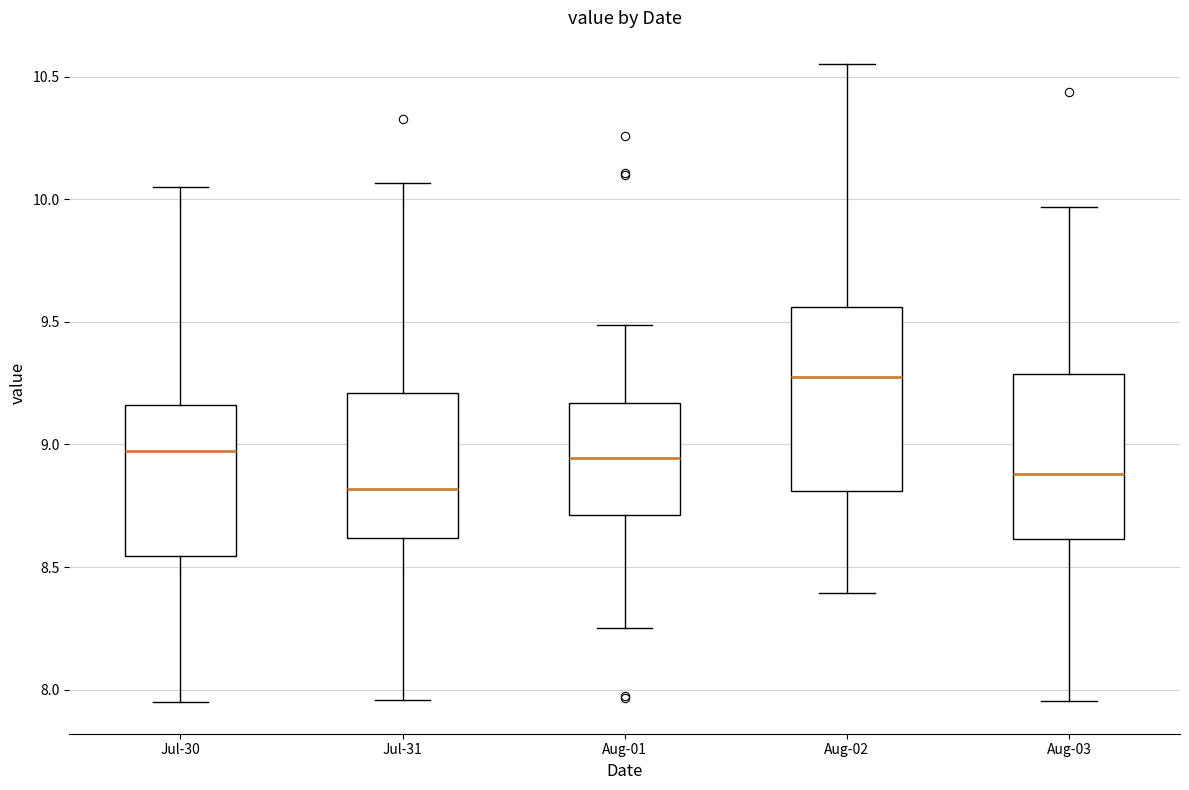

Comparing the boxes themselves (not the whiskers), which one is the tallest?

Aug-02